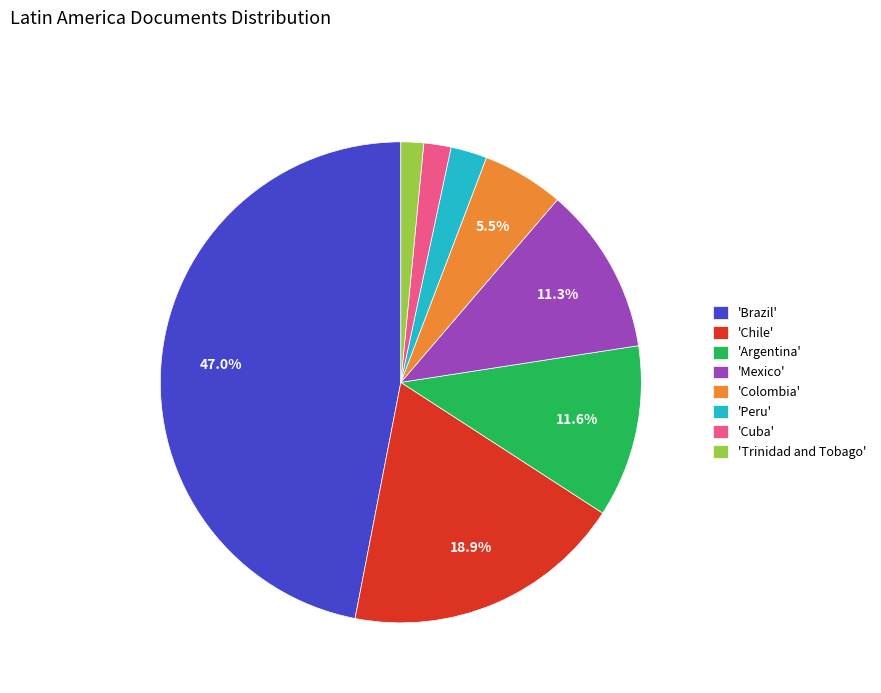

Between 'Colombia' and 'Brazil', which is larger?

'Brazil'